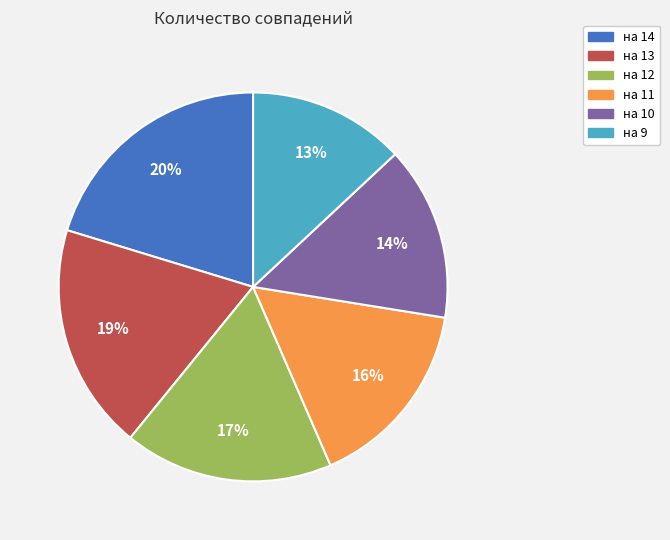

Do на 11 and на 12 together represent more than half of the pie?

No